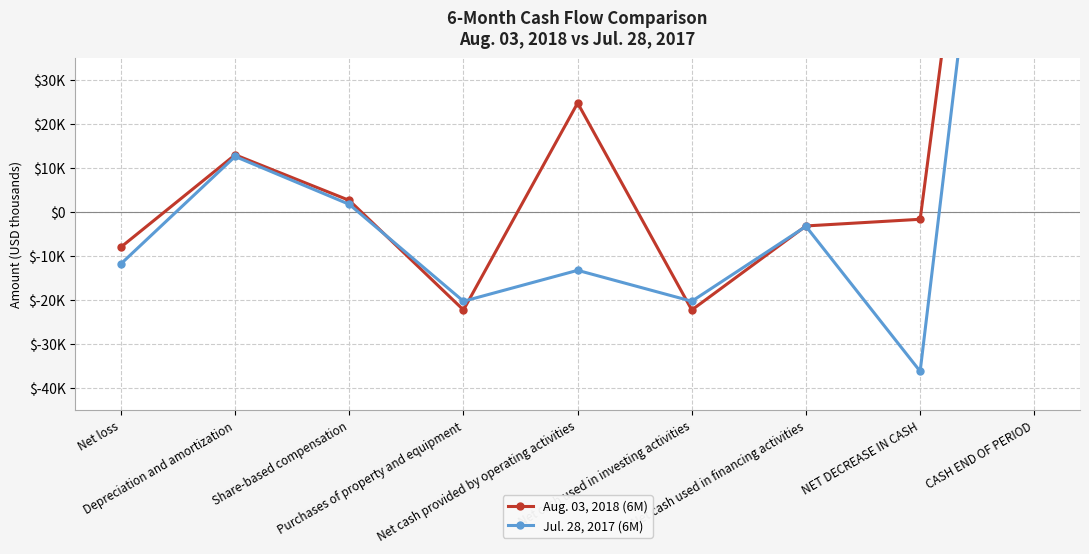

Reading left to right, extract all data points from this chart.

Aug. 03, 2018 (6M): Net loss=-7915	Depreciation and amortization=13058	Share-based compensation=2696	Purchases of property and equipment=-22203	Net cash provided by operating activities=24832	Net cash used in investing activities=-22203	Net cash used in financing activities=-3108	NET DECREASE IN CASH=-1593	CASH END OF PERIOD=196344
Jul. 28, 2017 (6M): Net loss=-11719	Depreciation and amortization=12683	Share-based compensation=1800	Purchases of property and equipment=-20223	Net cash provided by operating activities=-13195	Net cash used in investing activities=-20223	Net cash used in financing activities=-3204	NET DECREASE IN CASH=-36153	CASH END OF PERIOD=180255